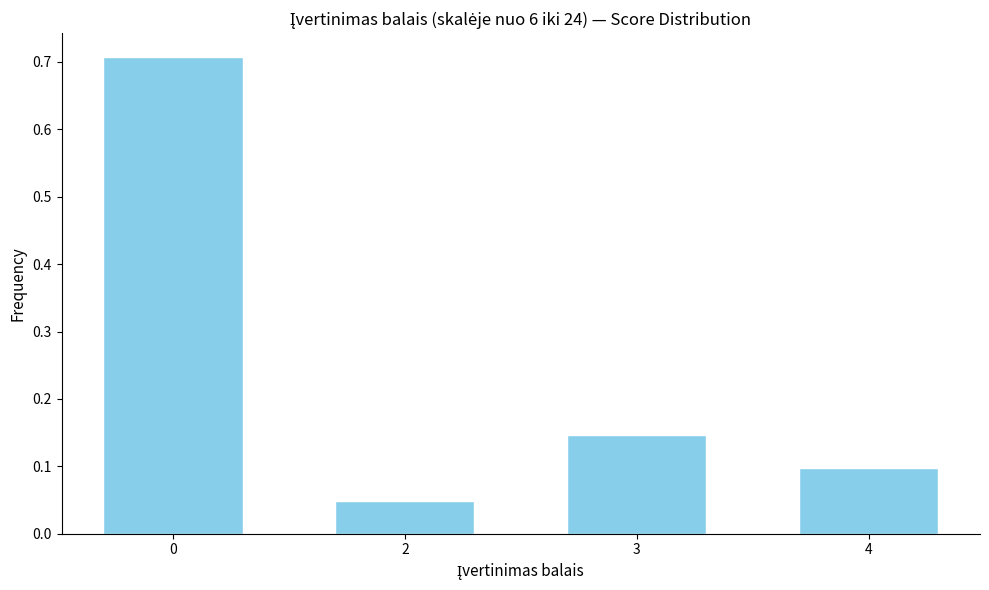

What is the difference between the maximum and second lowest values?

0.6